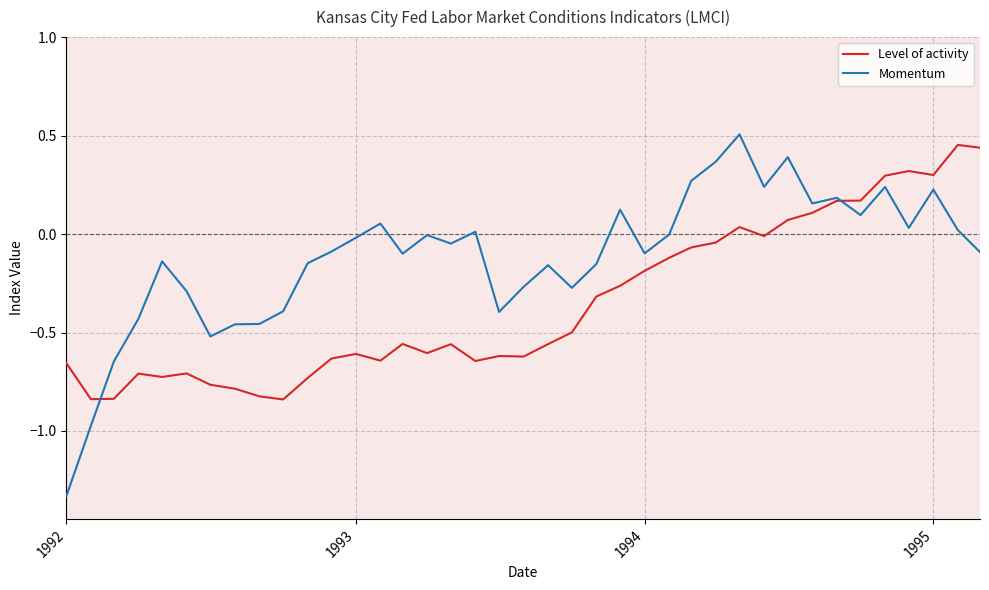

Which series has the widest spread of values?

Momentum